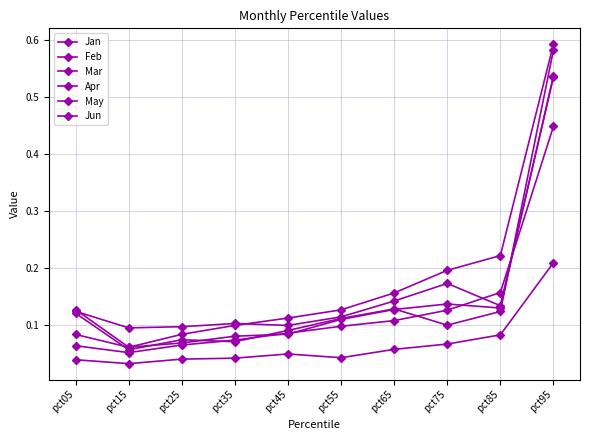

True or false: Jun has a value of 0.1 at pct55.

False